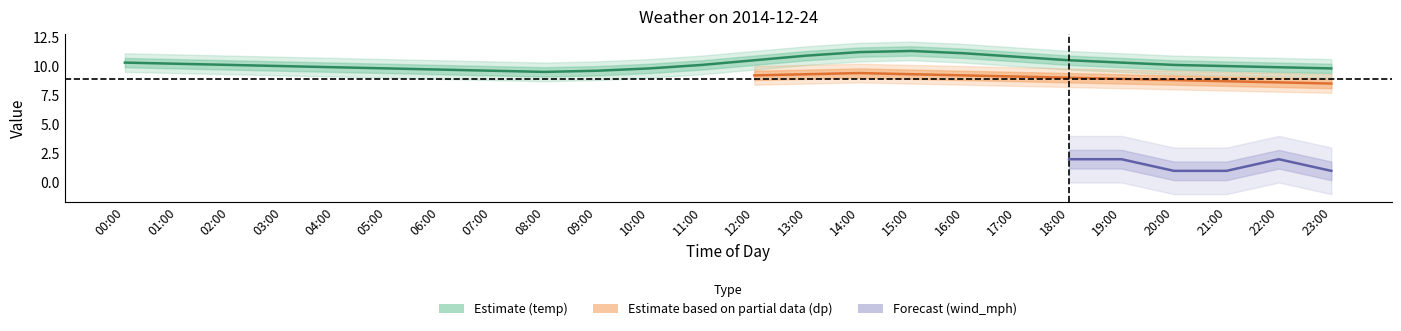

Is the value of temp at 06:00 greater than the value of dp at 13:00?

Yes